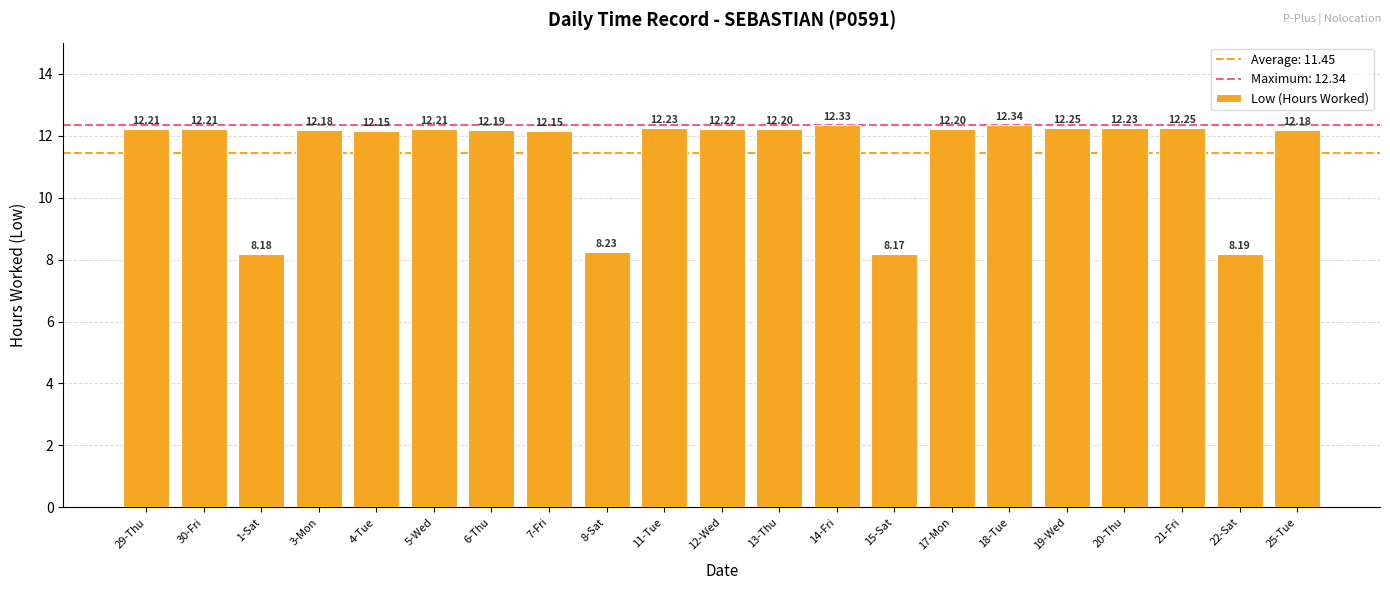

What is the change in value from 3-Mon to 21-Fri?

+0.1